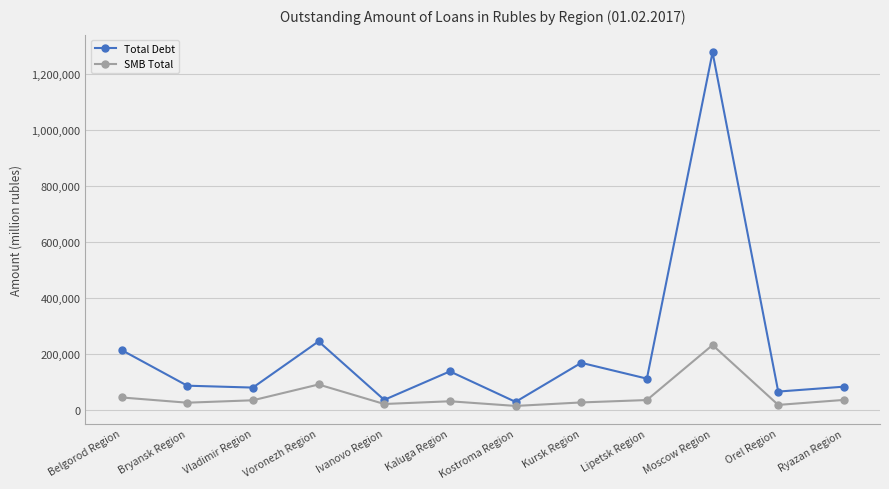

Which series has the widest spread of values?

Total Debt